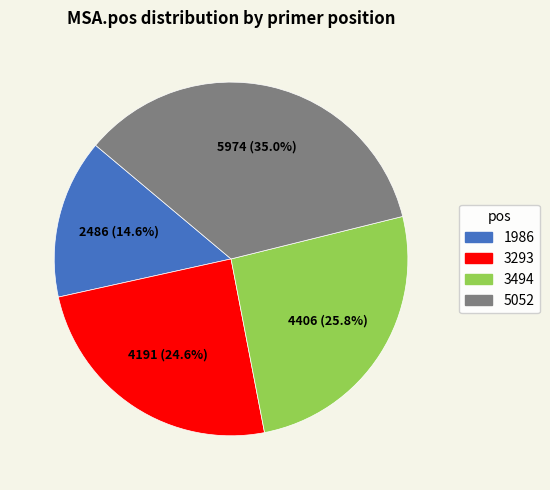

Count the number of slices in the pie.

4